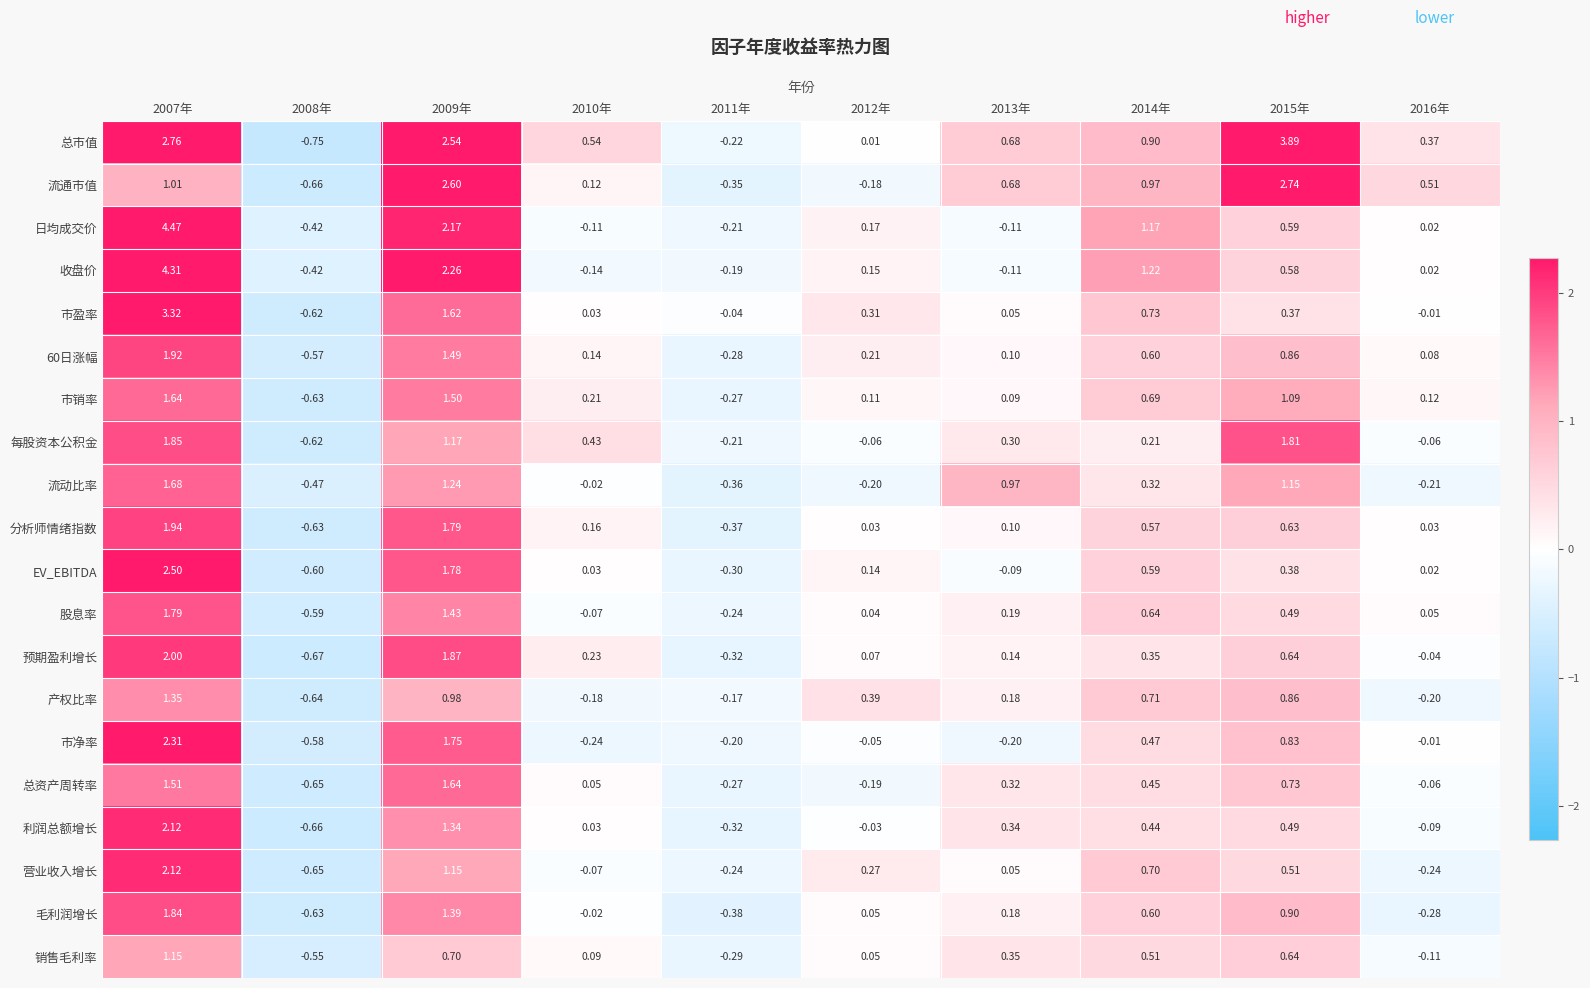

Which series has the largest range (max minus min)?

日均成交价